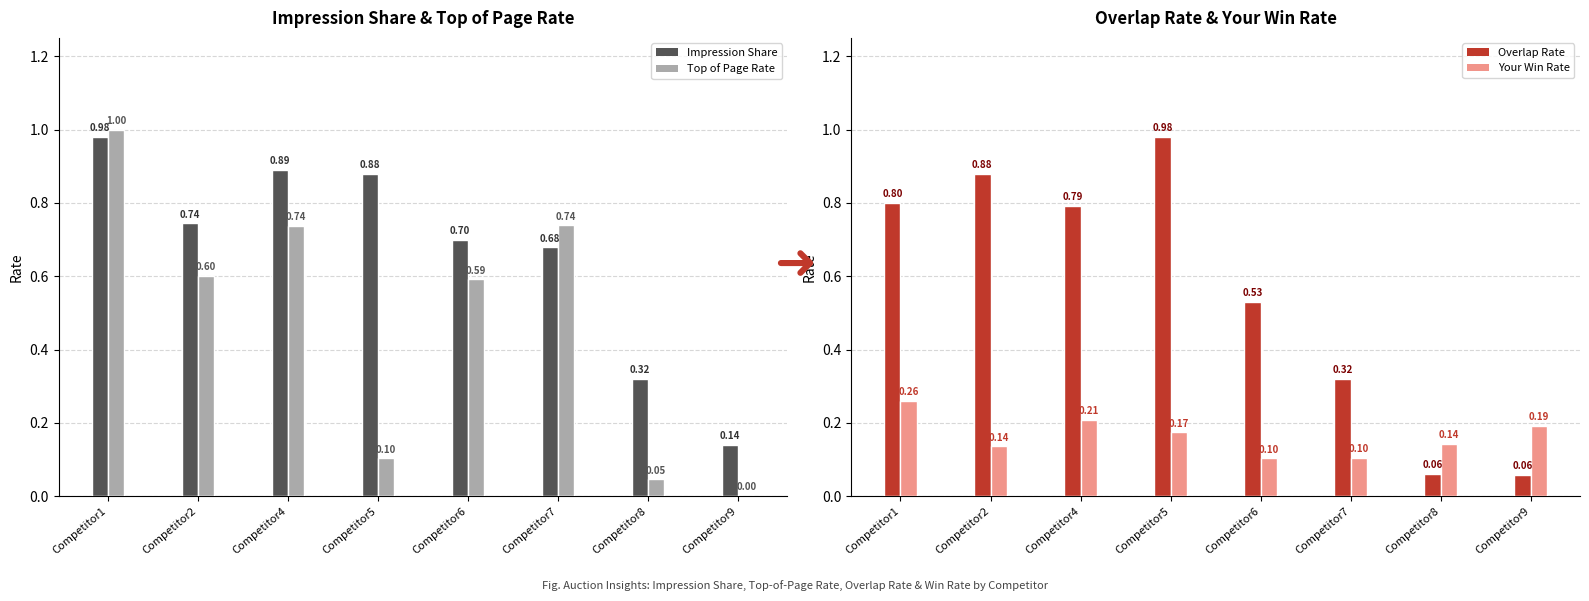

Reading right to left, transcribe all the data shown in this chart.

Impression Share: 0.1	0.3	0.7	0.7	0.9	0.9	0.7	1.0
Top of Page Rate: 0.0	0.0	0.7	0.6	0.1	0.7	0.6	1.0
Overlap Rate: 0.1	0.1	0.3	0.5	1.0	0.8	0.9	0.8
Your Win Rate: 0.2	0.1	0.1	0.1	0.2	0.2	0.1	0.3